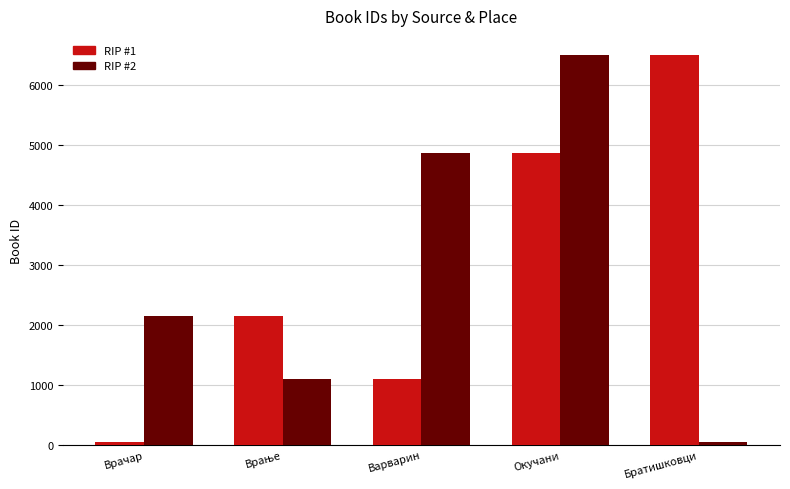

What is the highest value of the RIP #2 series?

6490